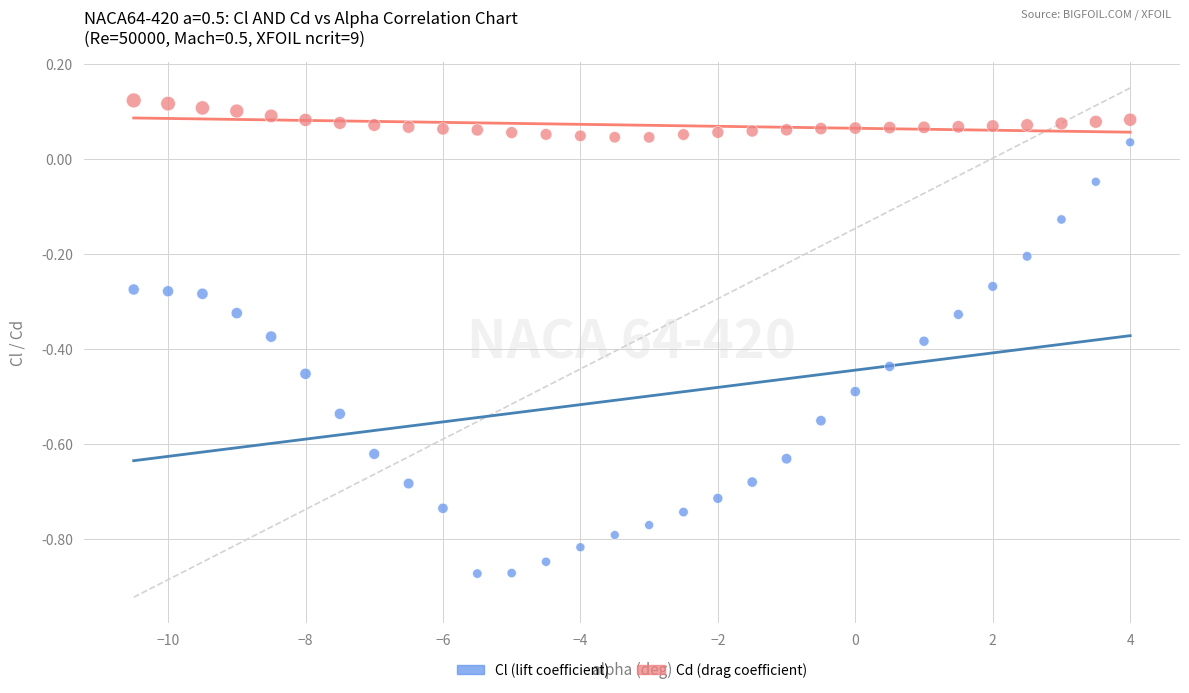

Which series has the largest Y range (max minus min)?

Cl (lift coefficient)